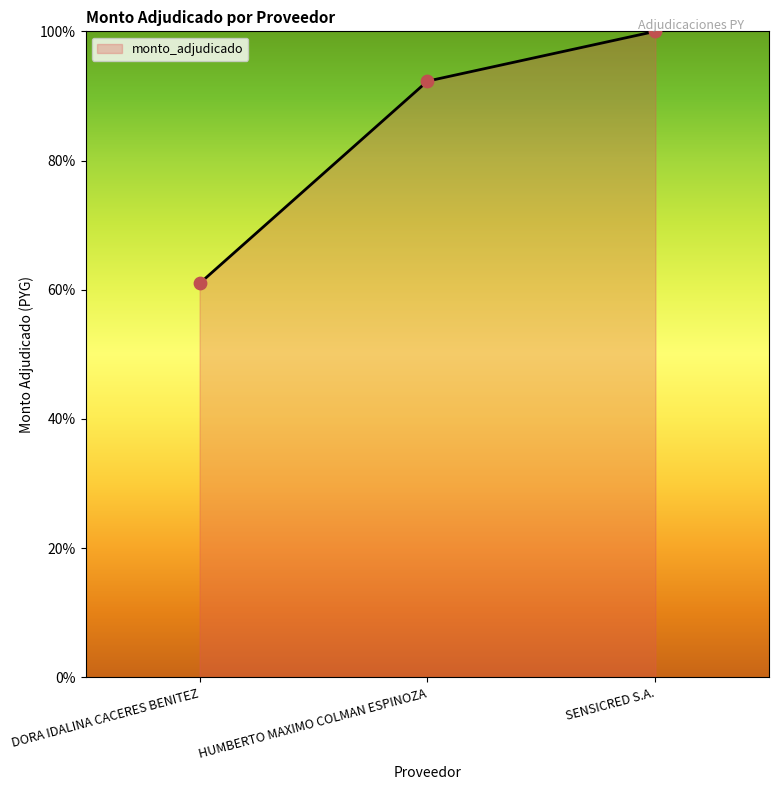

What is the change in value from DORA IDALINA CACERES BENITEZ to HUMBERTO MAXIMO COLMAN ESPINOZA?

+31.3